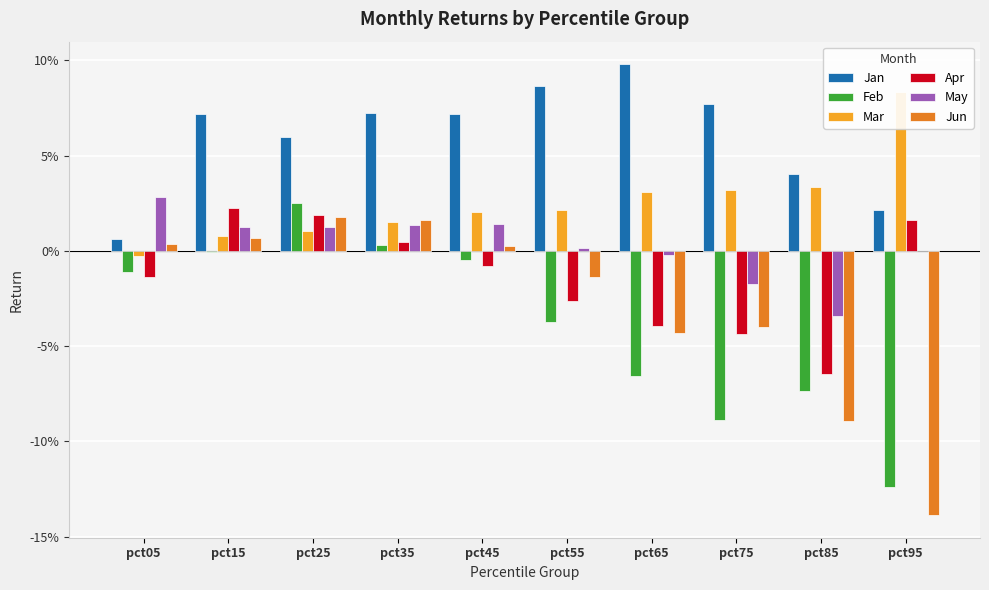

Count the number of categories in the chart.

10